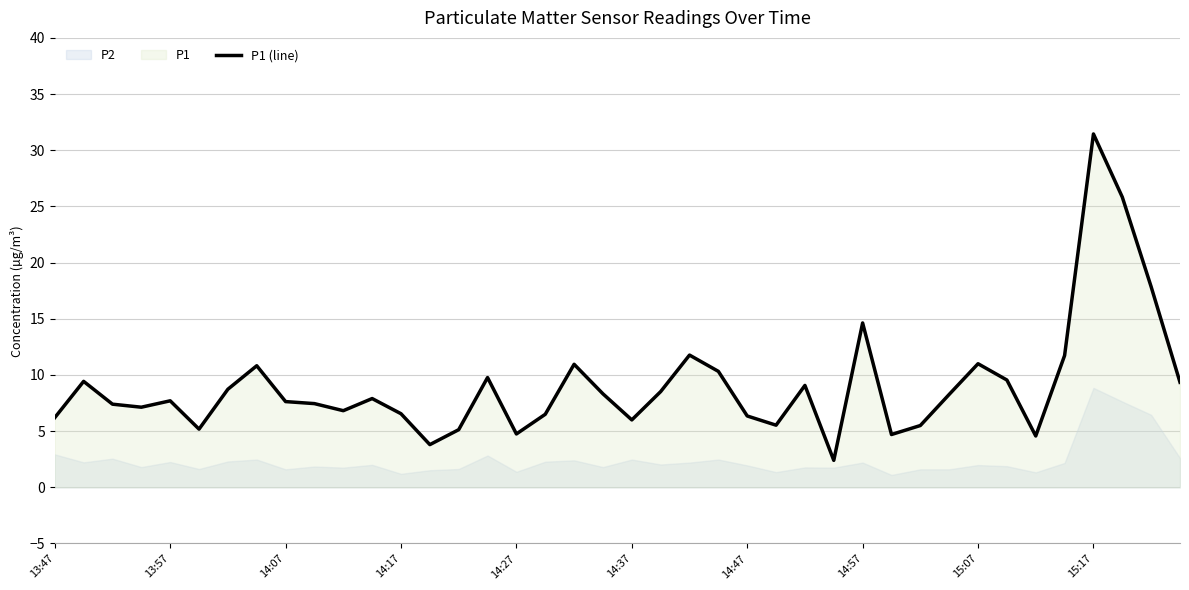

What is the ratio of the value at 17 to the value at 30?

1.2